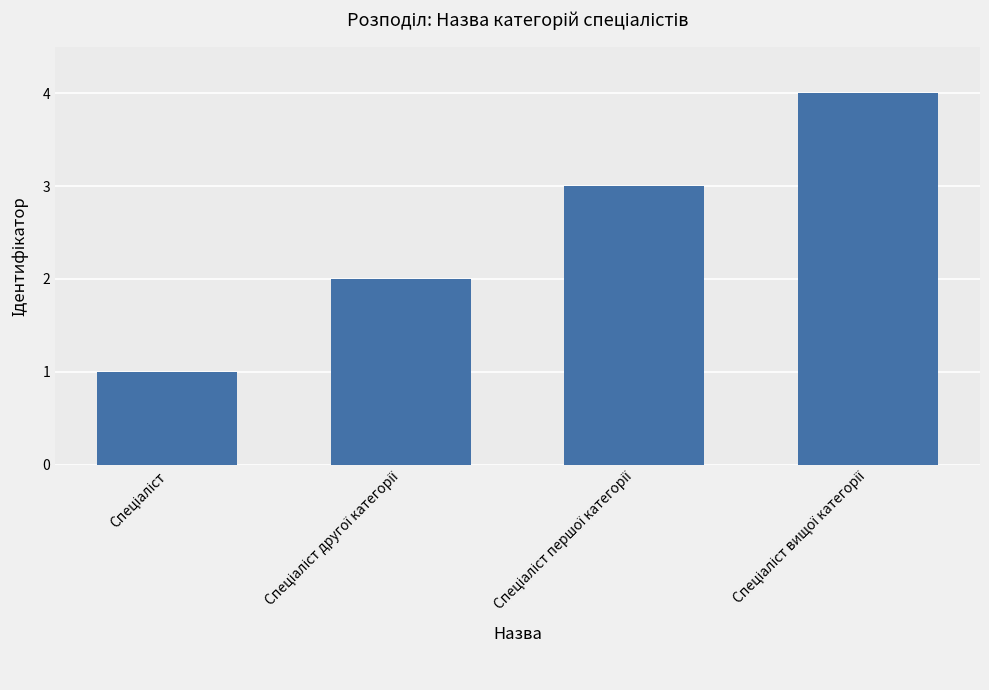

What is the sum of all values?

10